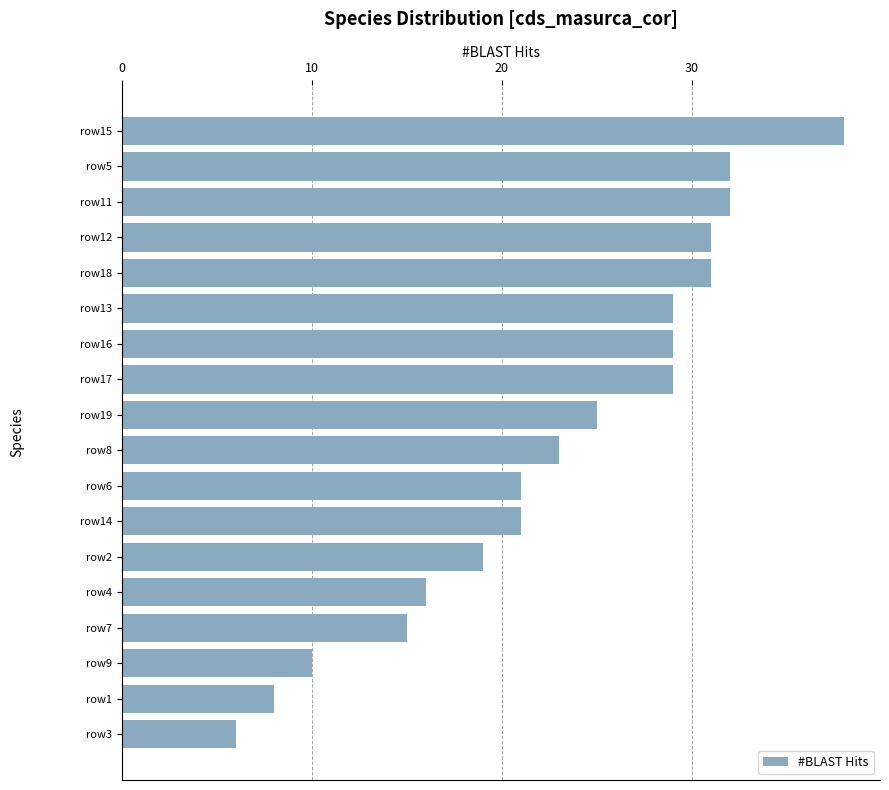

Which has a higher value, row2 or row5?

row5